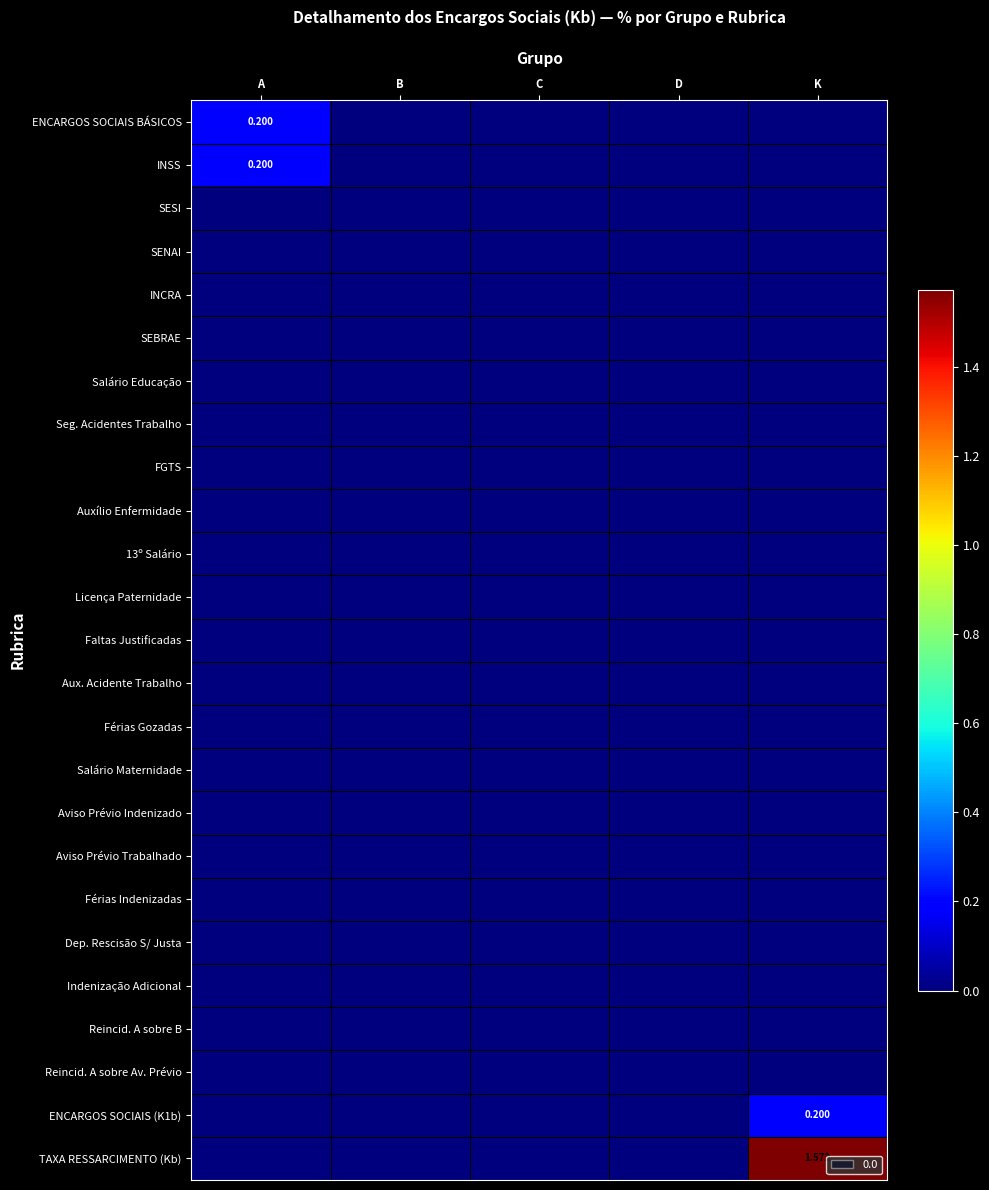

At how many categories does at least one series exceed 1?

1